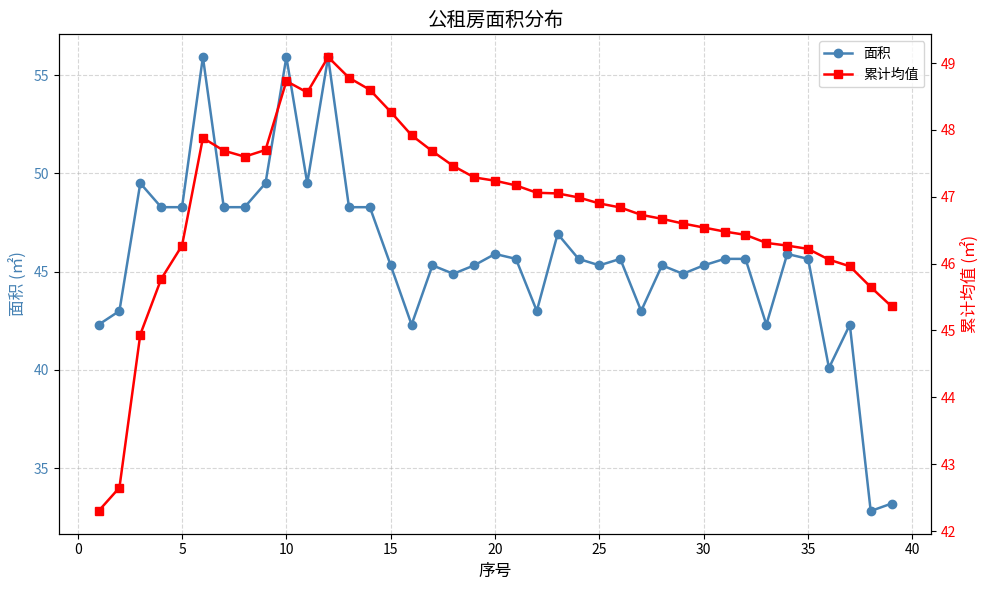

What is the sum of all 面积 values?

1784.6